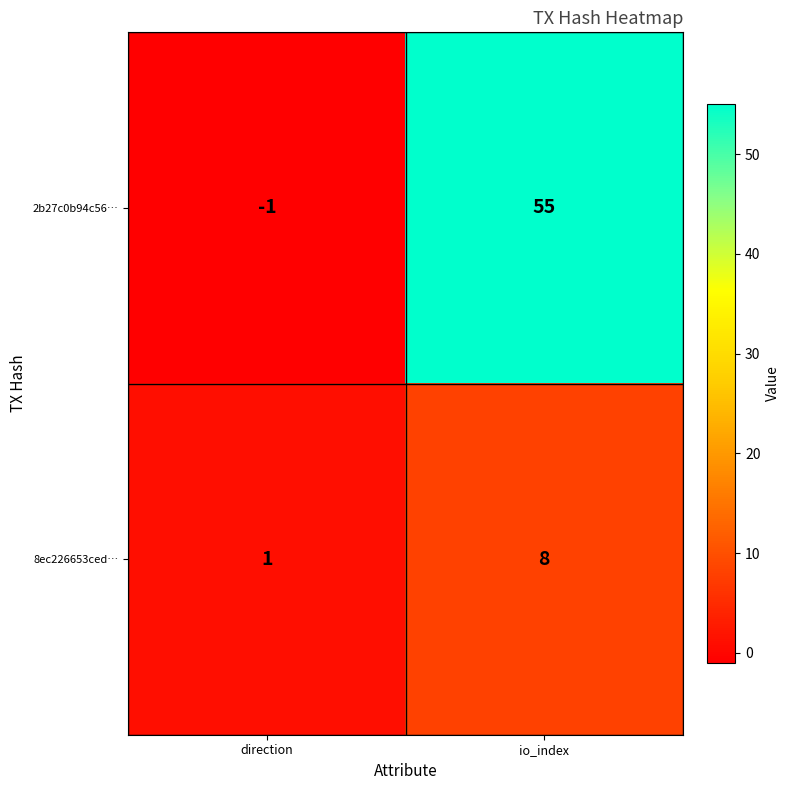

Rank the series at io_index from highest to lowest value.

2b27c0b94c56…, 8ec226653ced…